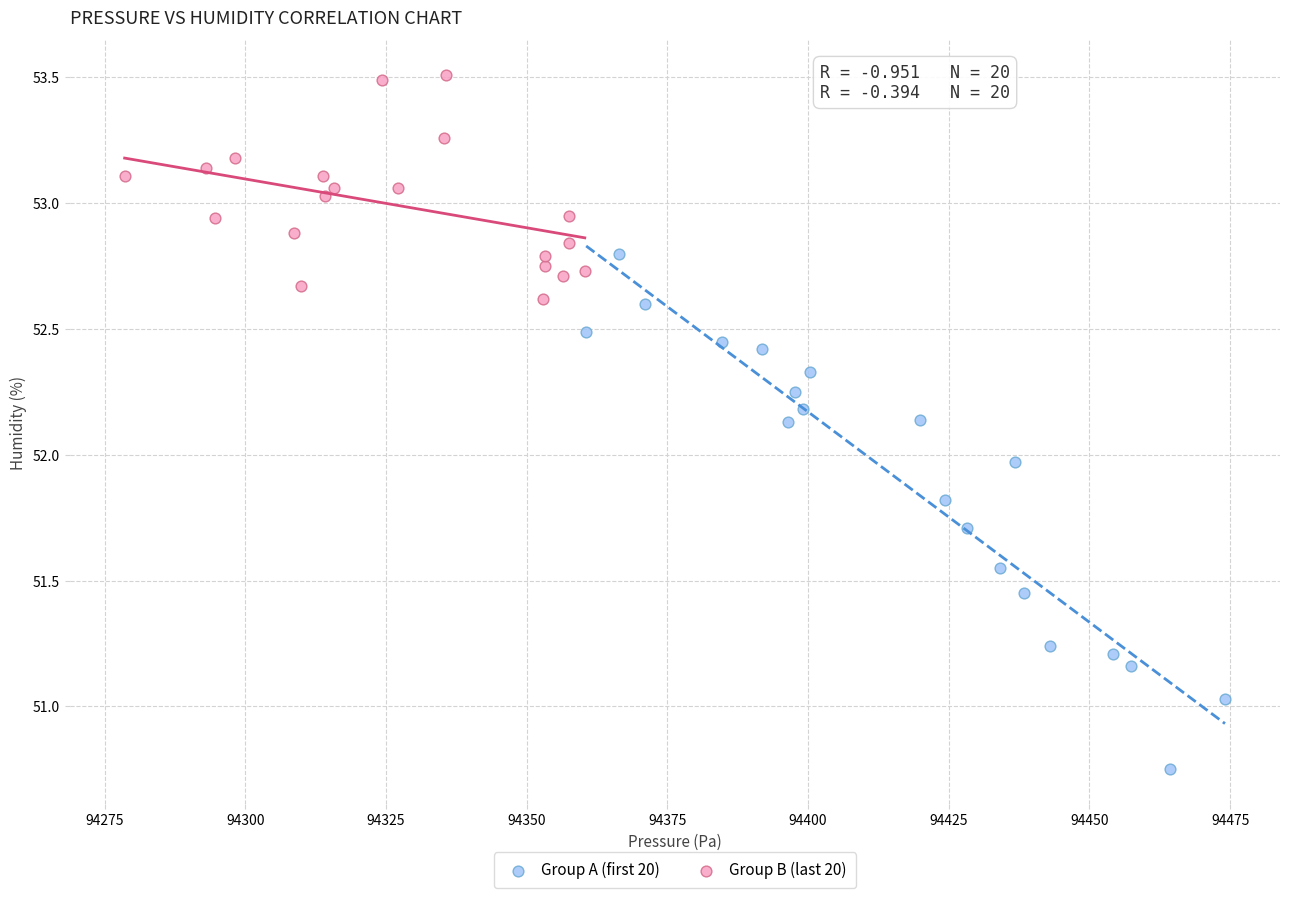

Which series reaches the minimum Y coordinate?

Group A (first 20)